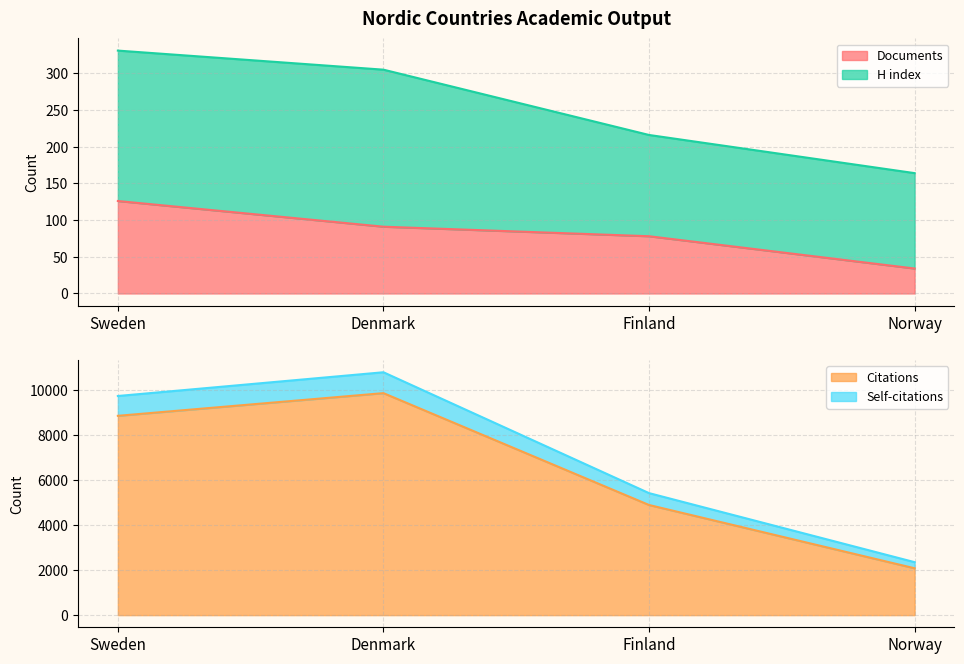

True or false: Documents and Self-citations intersect in this chart.

False